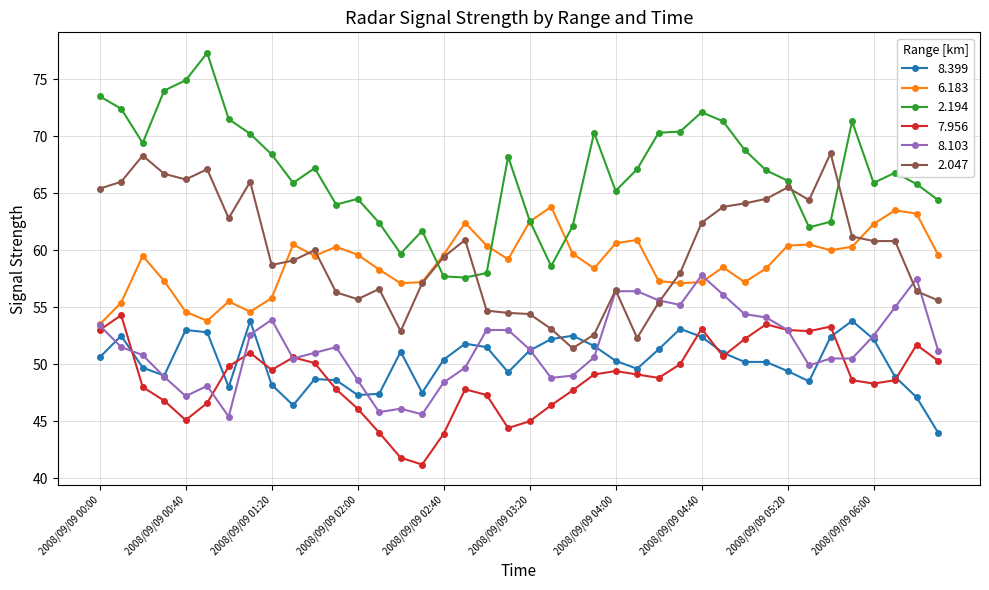

At how many categories does at least one series exceed 43?

40